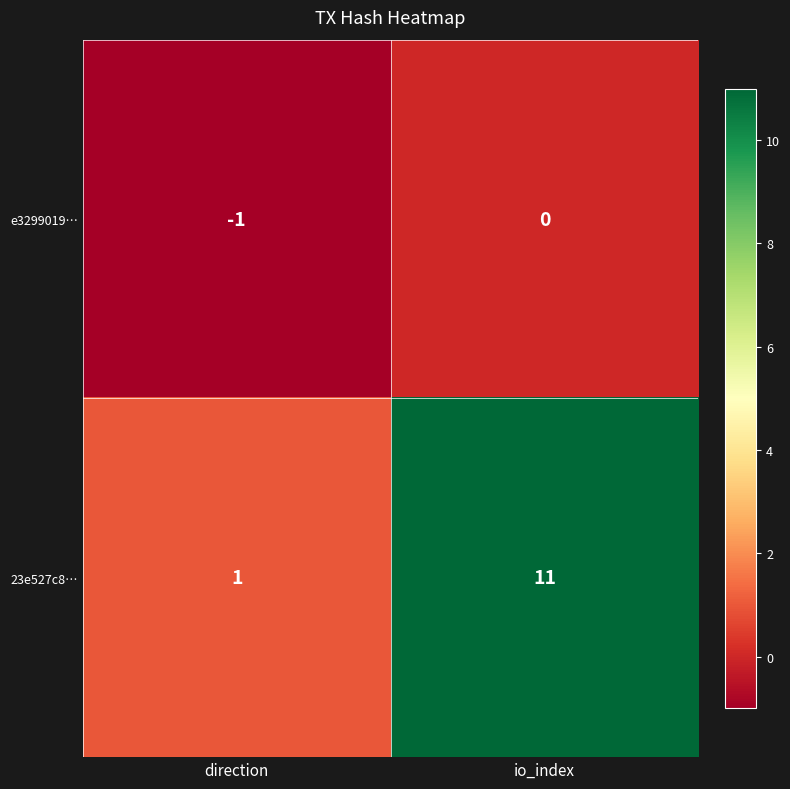

Which series changed the most between direction and io_index?

23e527c8…